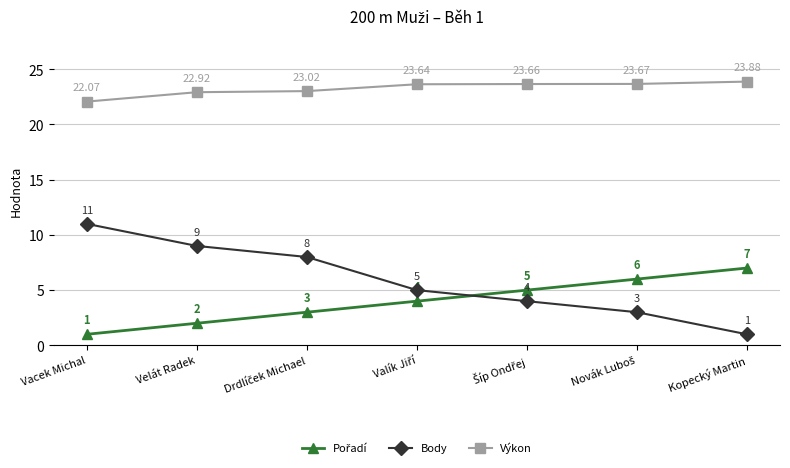

What is the difference between the maximum and minimum values in the Body series?

10.0